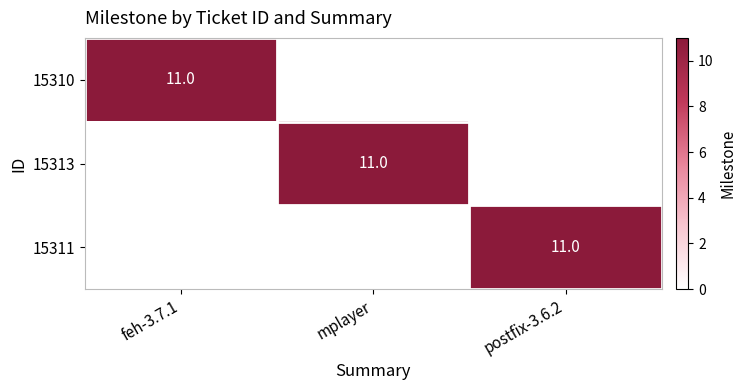

True or false: 15311 has a value of 20 at postfix-3.6.2.

False